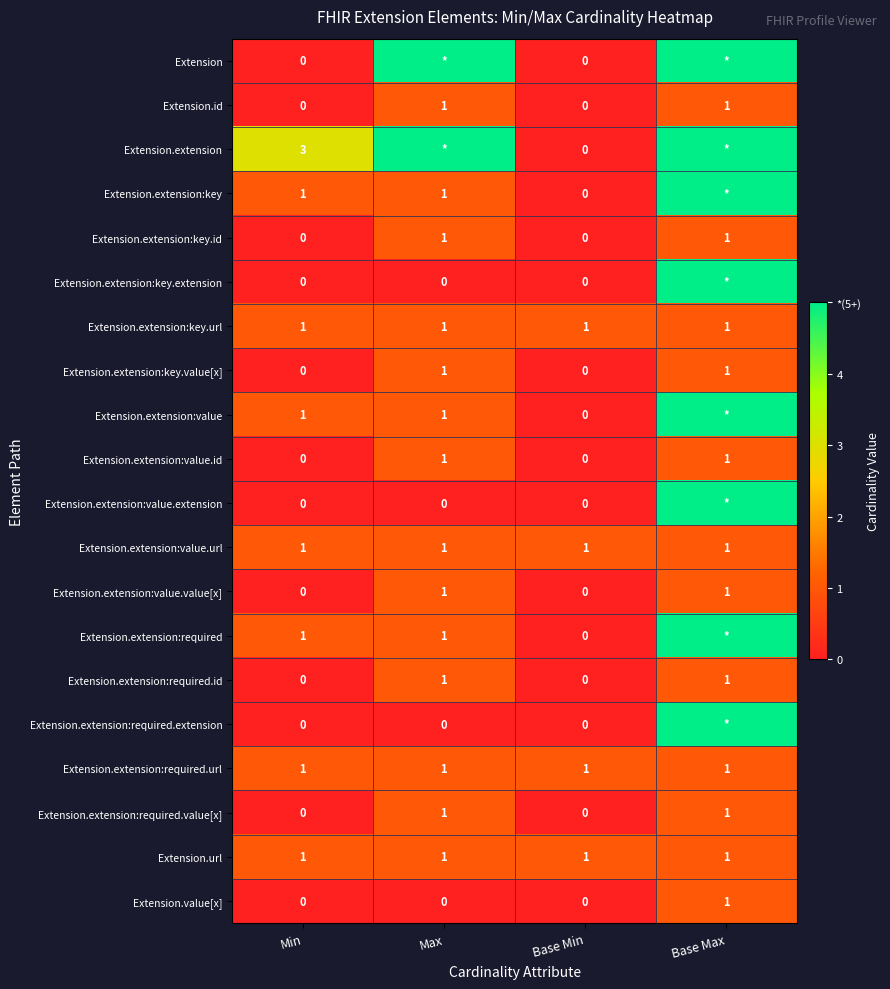

The Extension.extension:required.id series shows -1 at Base Min. True or false?

False